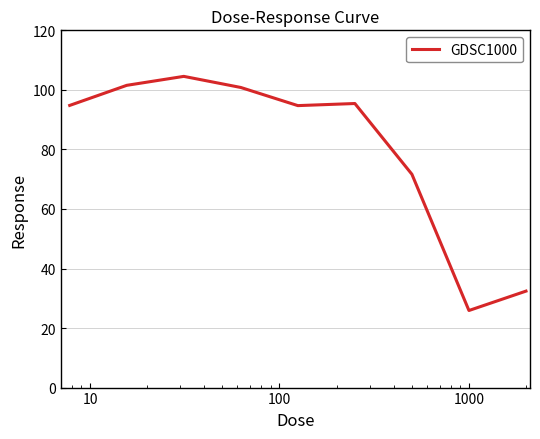

What is the minimum value shown in the chart?

25.9